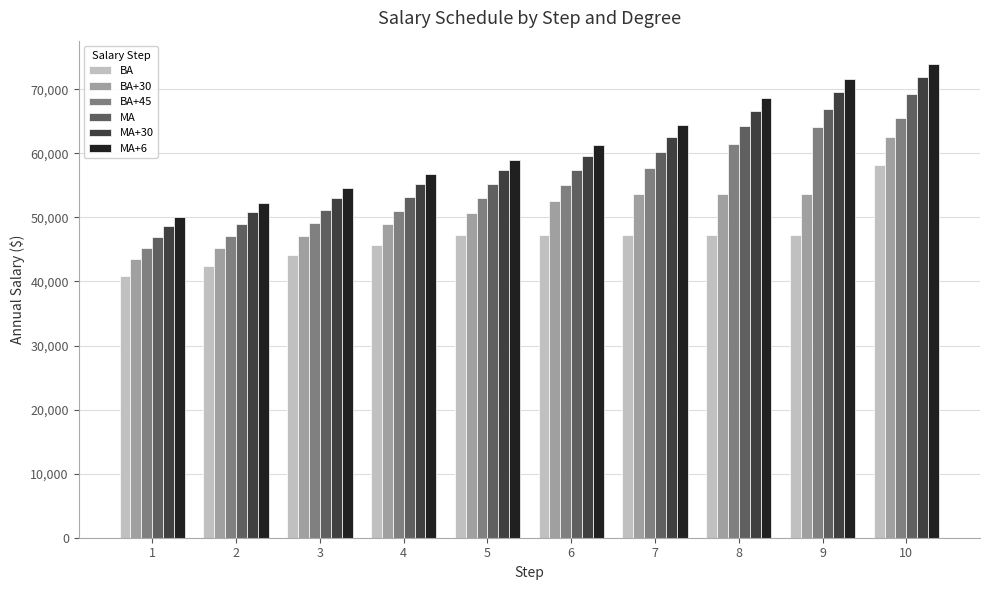

How many groups of bars are there?

10